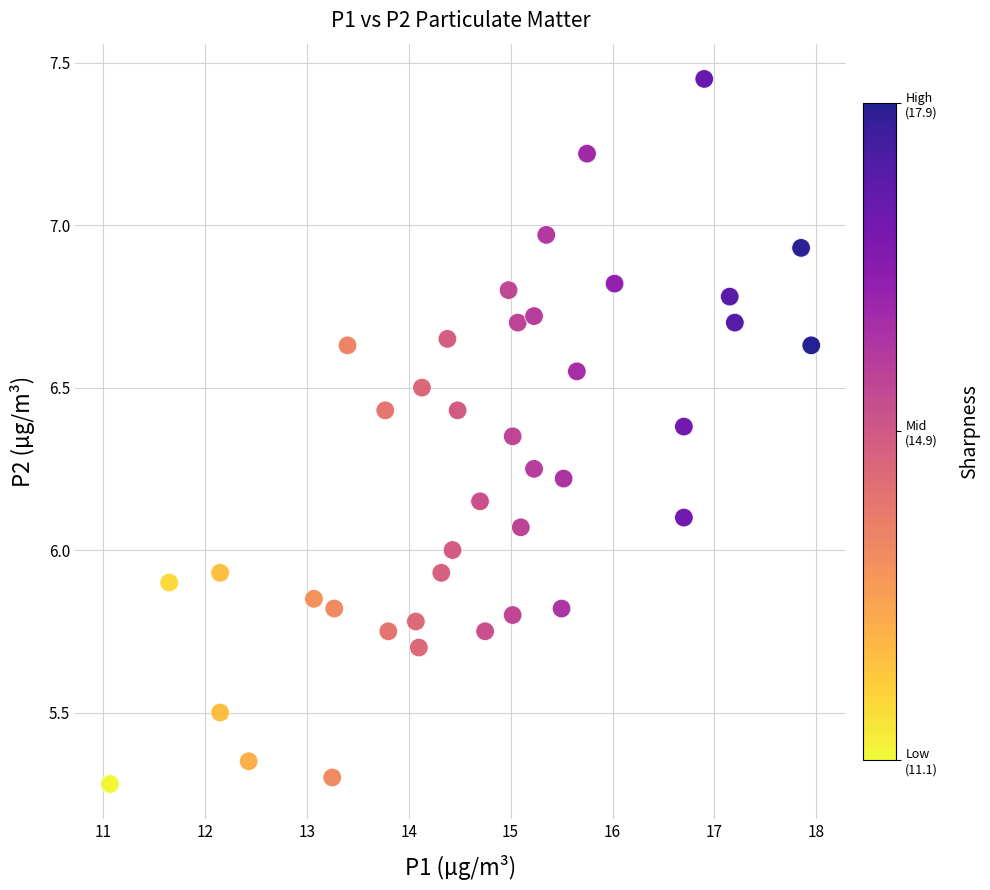

What is the range of Y values (max minus min)?

2.2